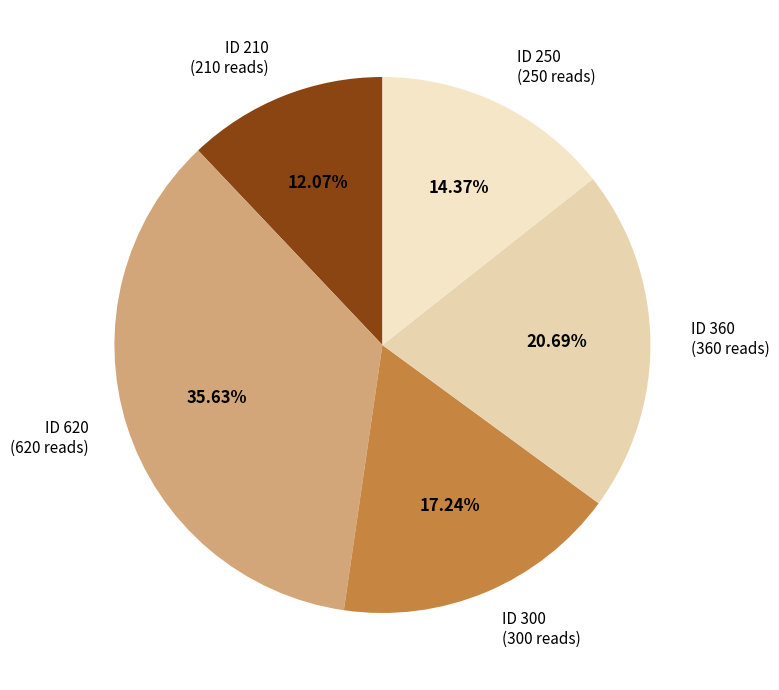

Which slice is the smallest?

ID 210